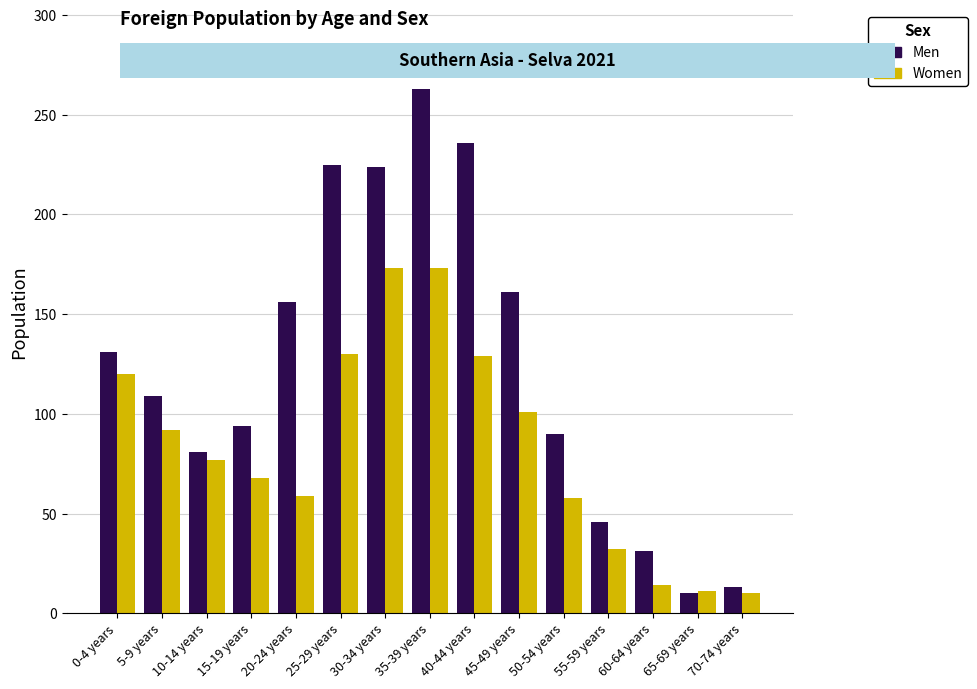

What is the label of the 15th bar from the left?

70-74 years